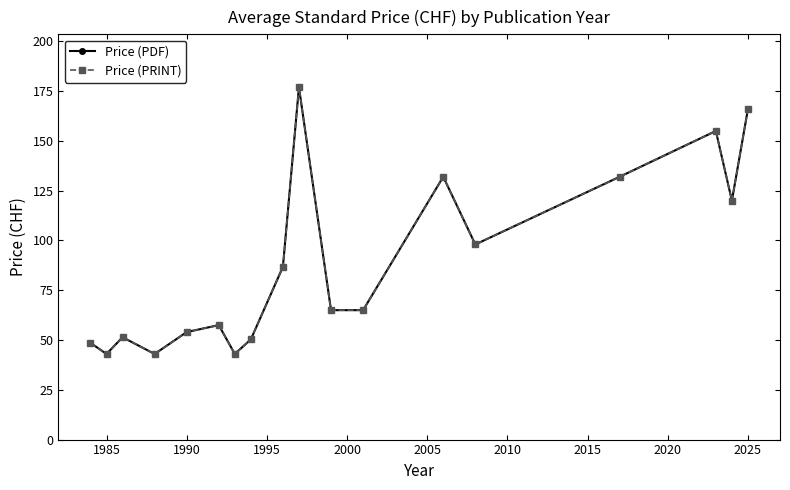

Does the chart have visible grid lines?

No